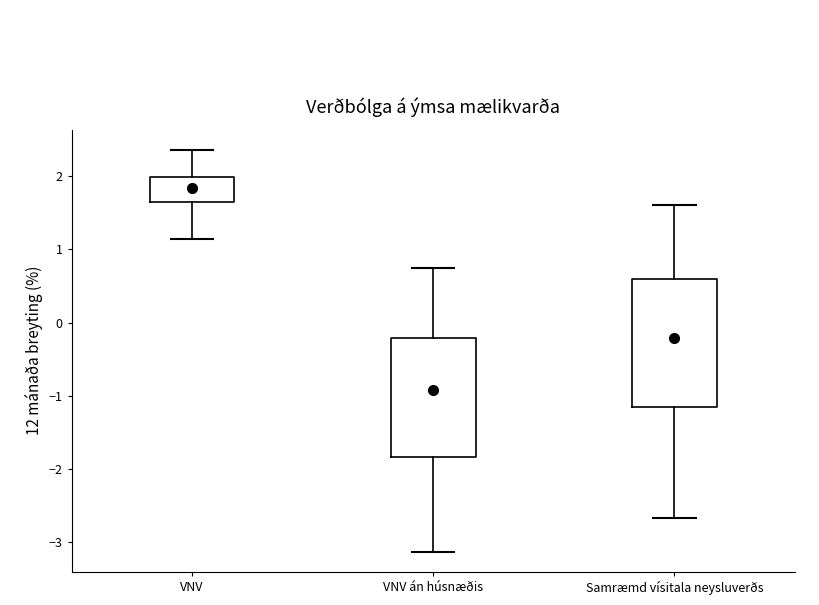

Where does the median line of the box for VNV án húsnæðis sit on the y-axis? The values are not printed on the chart, so give them approximately, as read against the axis.

-0.9